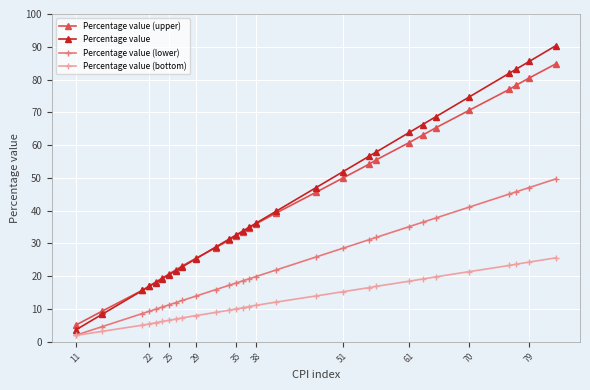

True or false: Percentage value and Percentage value (lower) intersect in this chart.

False